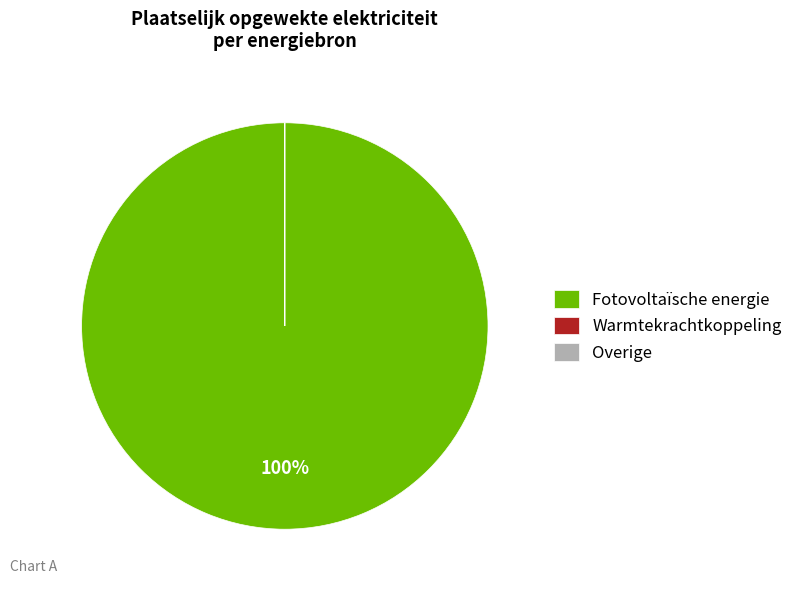

To the nearest percent, what is the average slice percentage?

33%